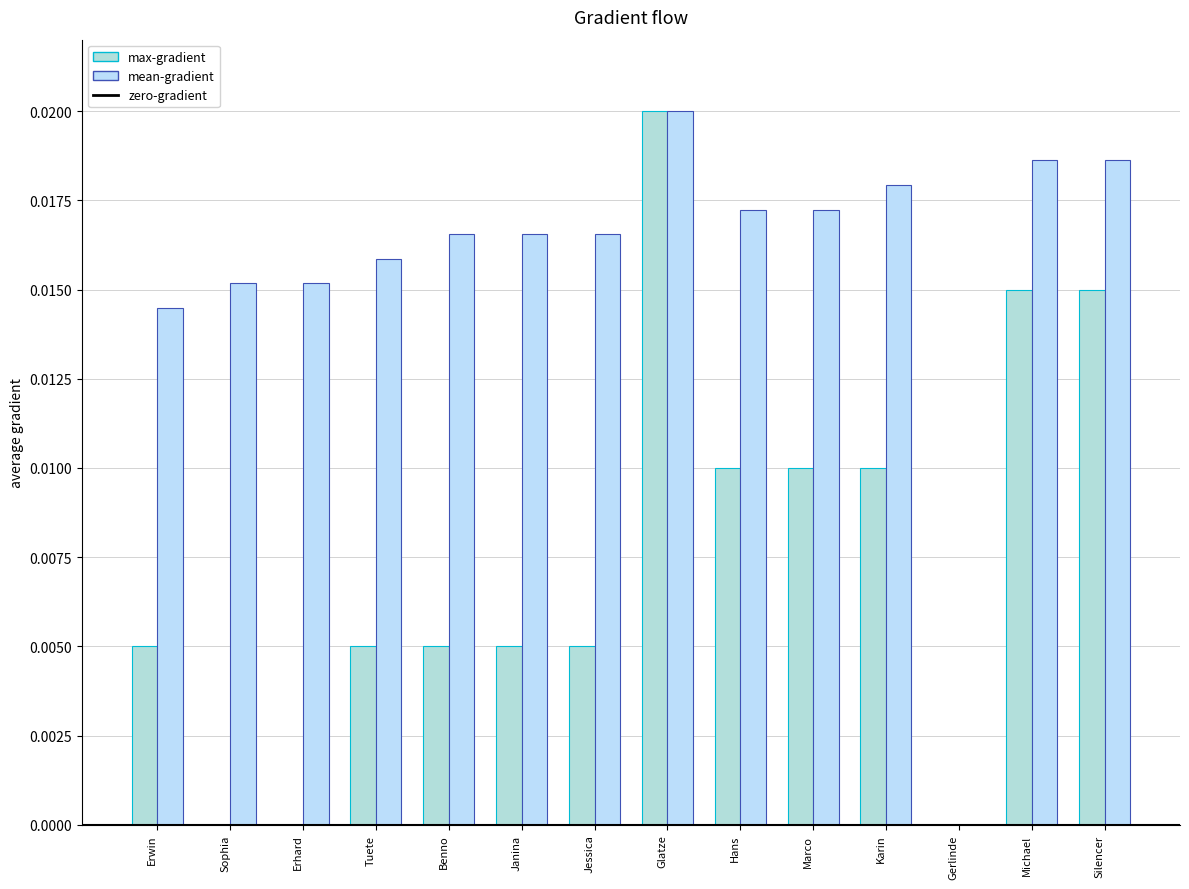

Does the chart contain stacked bars?

No